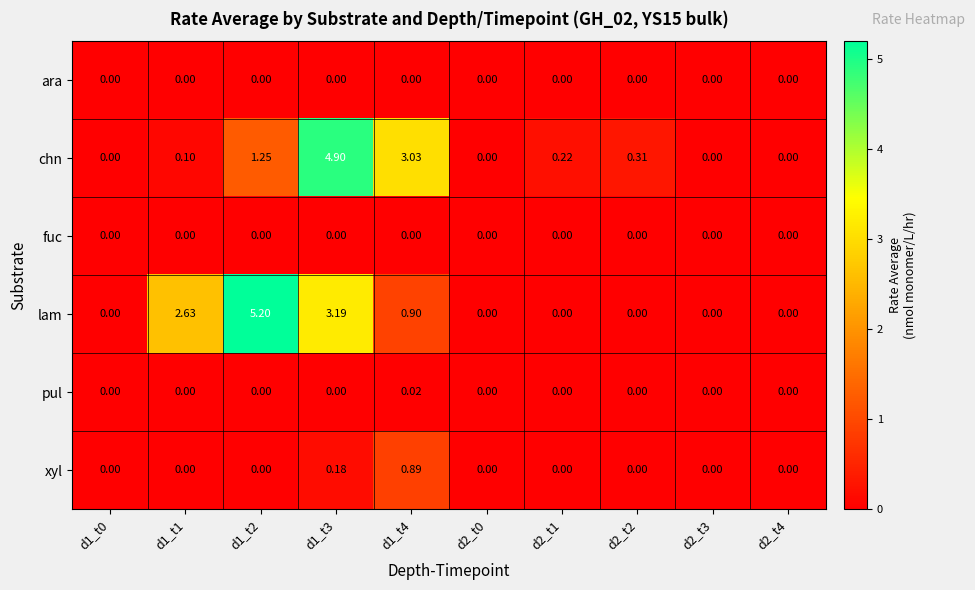

Which series has the largest range (max minus min)?

lam